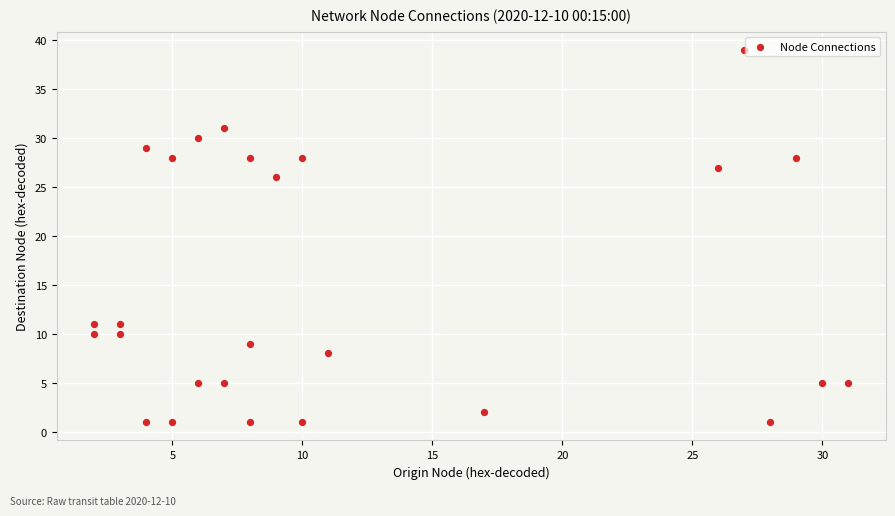

What Y value in the scatter plot is closest to 20?

26